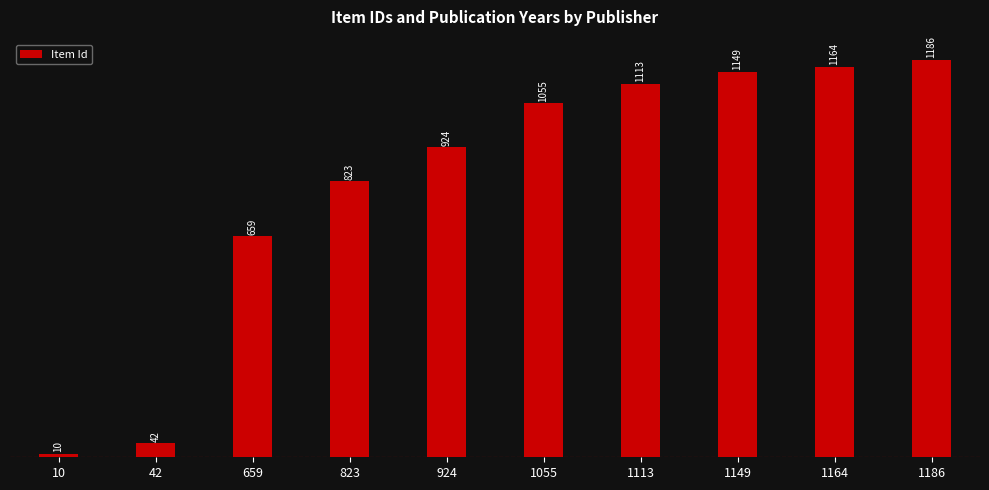

Where is the data nearest to the value 598?

659